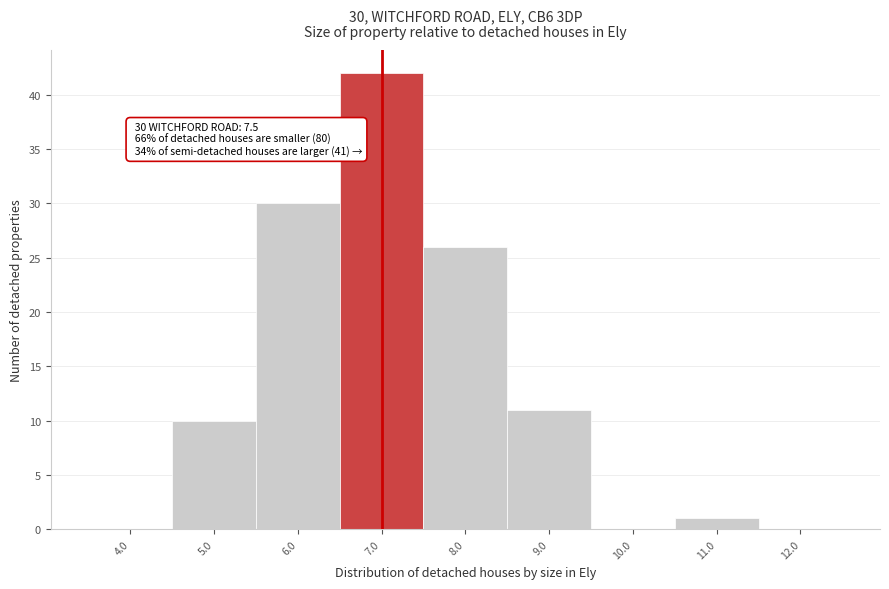

Reading left to right, extract all data points from this chart.

4.0=0	5.0=10	6.0=30	7.0=42	8.0=26	9.0=11	10.0=0	11.0=1	12.0=0